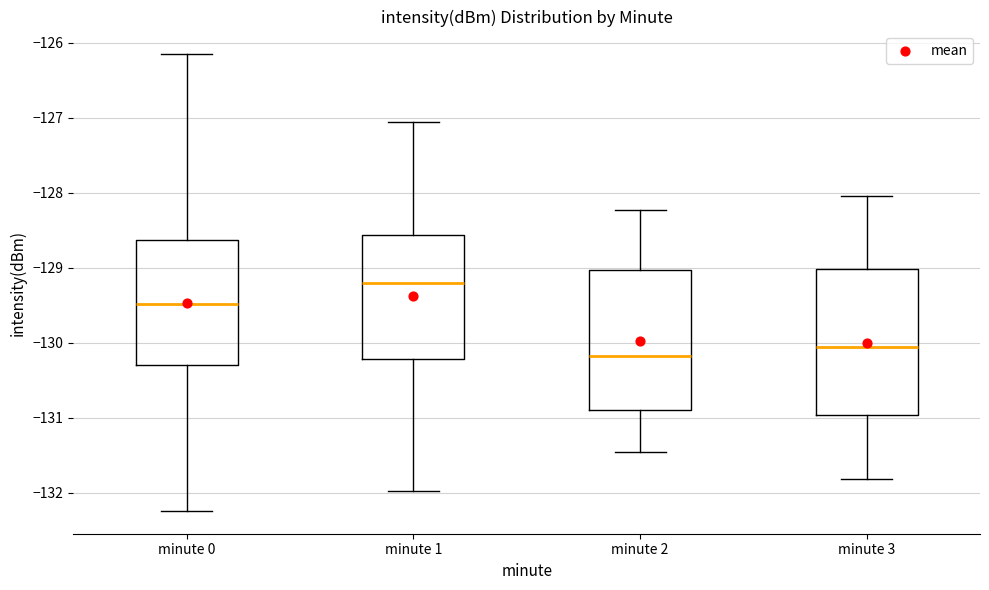

Reading left to right, read every box against the y-axis: the position of its median line, the range the box covers, and the ends of its whiskers. The values are not printed on the chart, so give them approximately, as read against the axis.

minute 0: median -129.5, box -130.3 to -128.6, whiskers -132.2 to -126.2
minute 1: median -129.2, box -130.2 to -128.6, whiskers -132.0 to -127.1
minute 2: median -130.2, box -130.9 to -129.0, whiskers -131.5 to -128.2
minute 3: median -130.1, box -131.0 to -129.0, whiskers -131.8 to -128.0